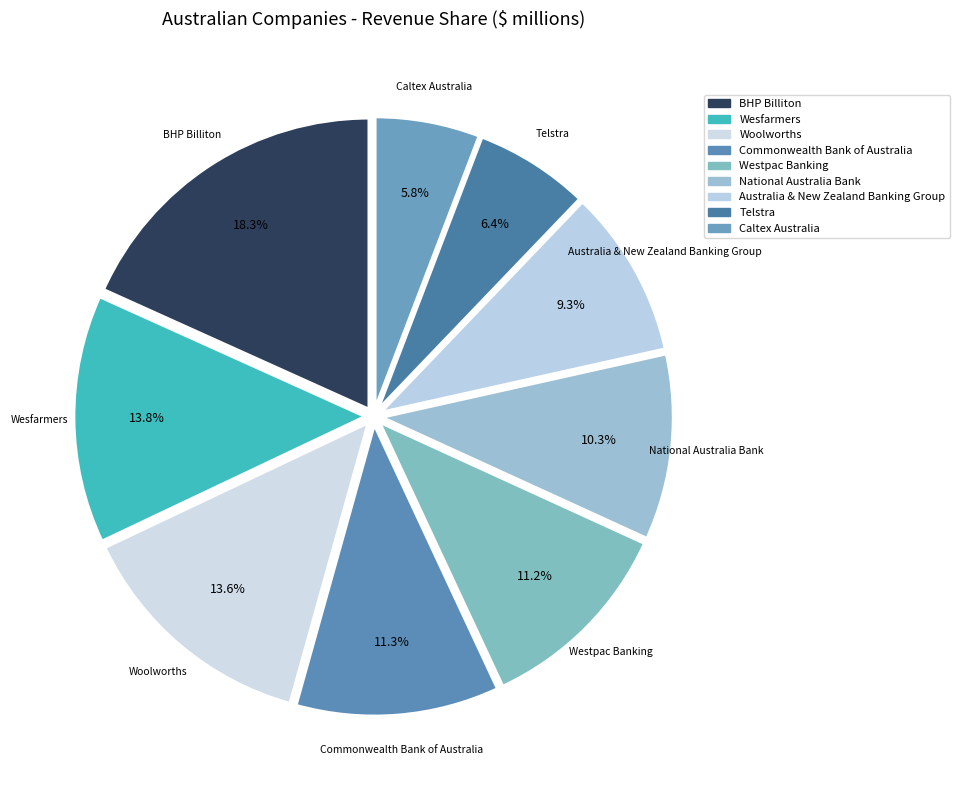

The Commonwealth Bank of Australia slice represents 11% of the pie. True or false?

True